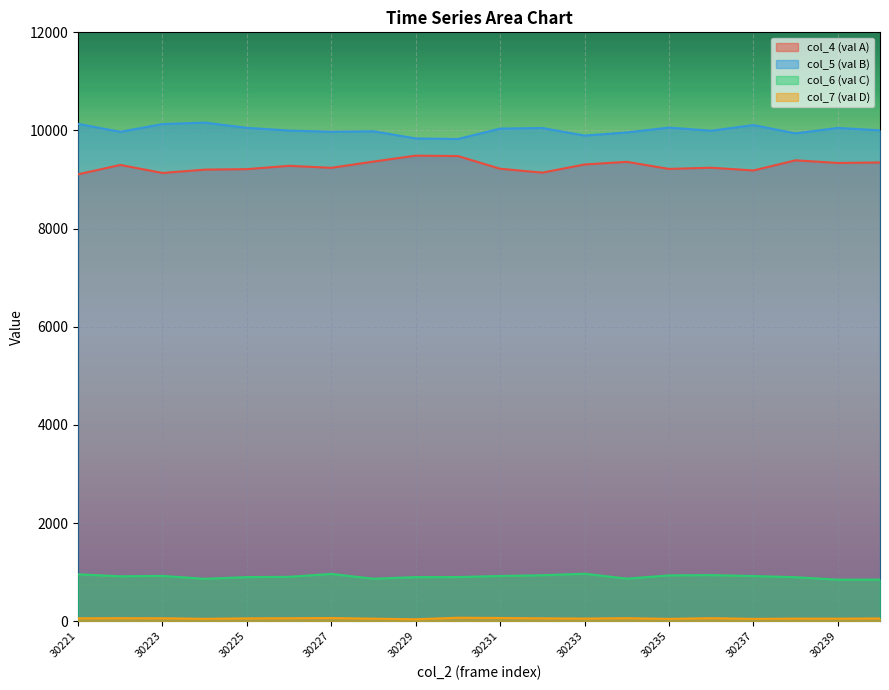

Is it true that col_7 equals 22 at 30234?

False